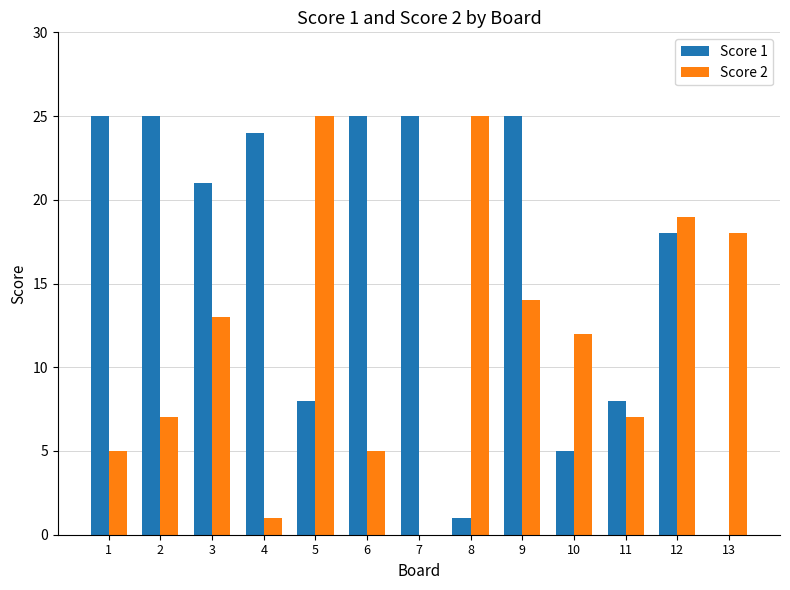

Are the bars horizontal?

No